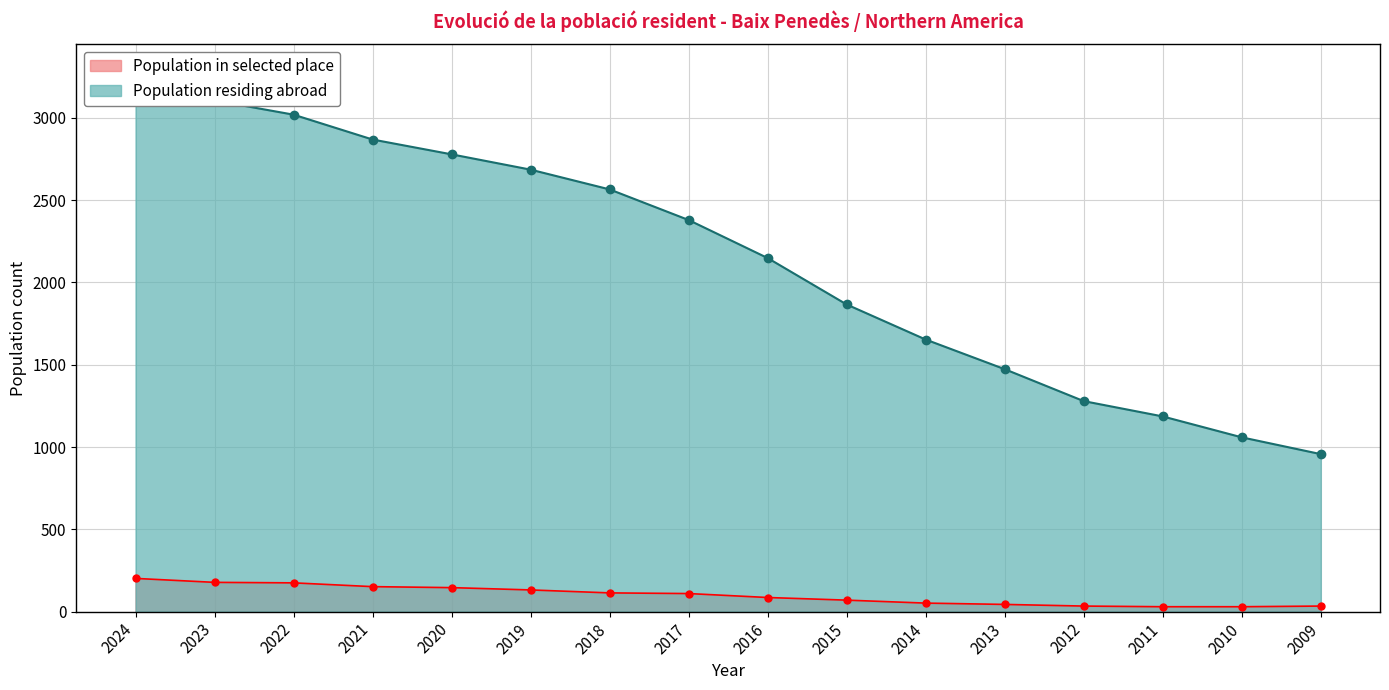

Where is Population in selected place nearest to the value 116?

2018